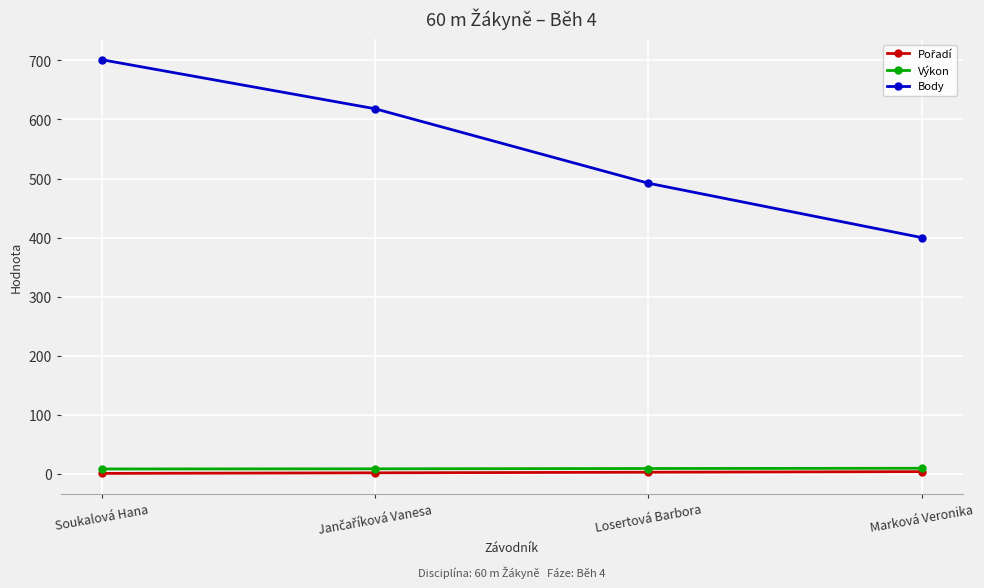

Which series has the largest total across all categories?

Body